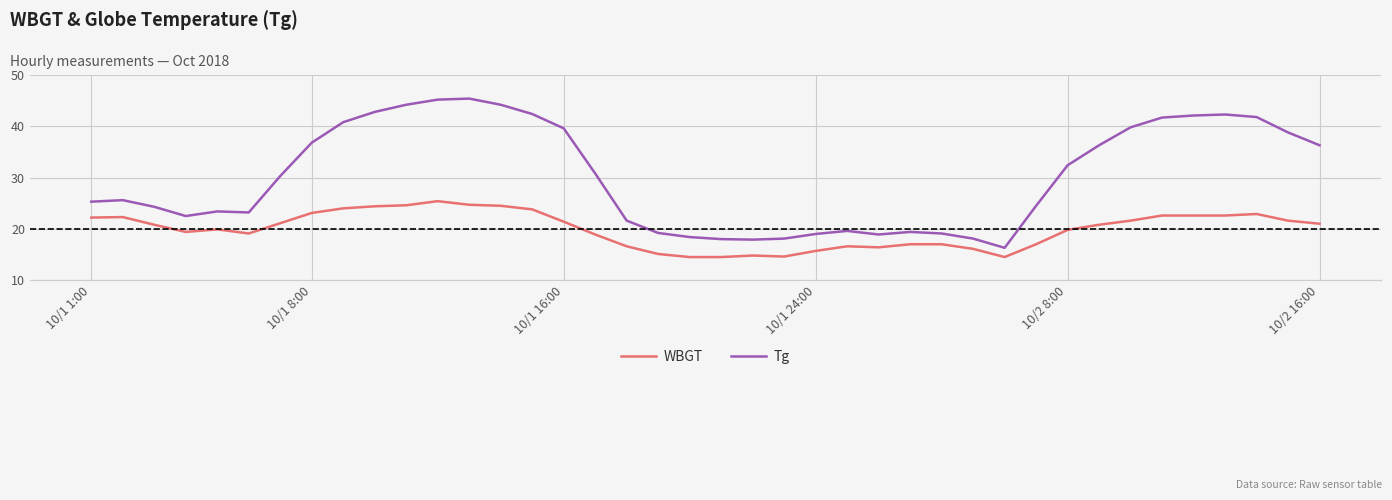

List the series in order of their overall mean, highest first.

Tg, WBGT